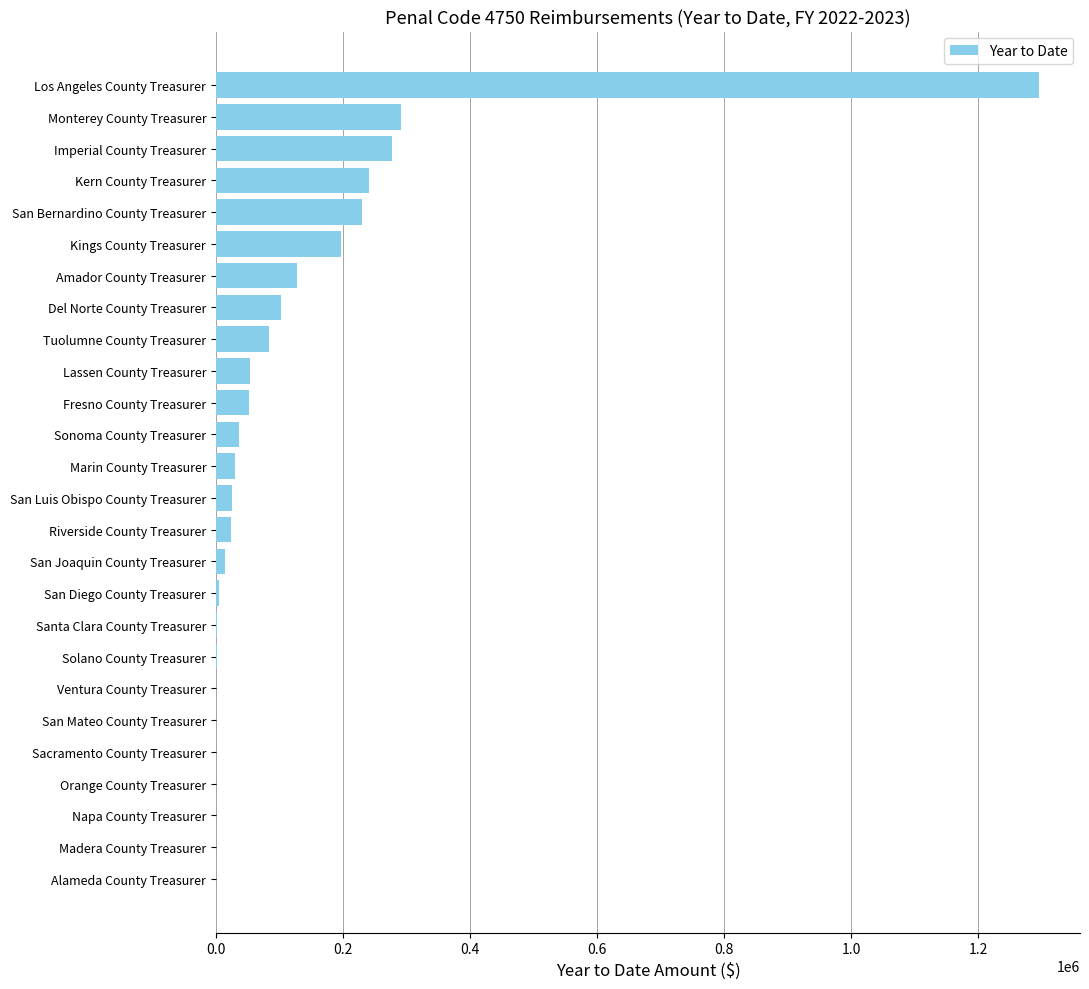

Between Alameda County Treasurer and Tuolumne County Treasurer, which is larger?

Tuolumne County Treasurer